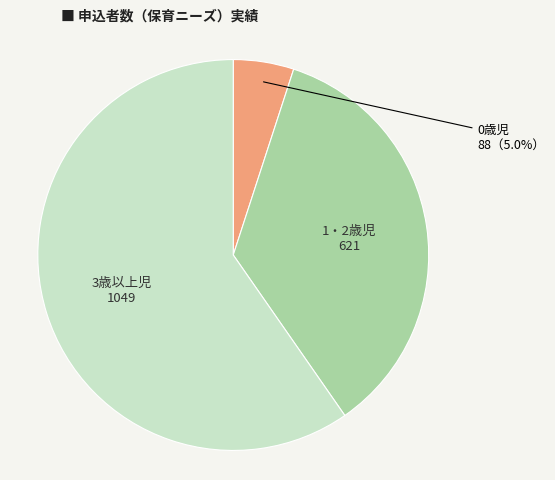

What is the largest slice in the pie chart?

3歳以上児